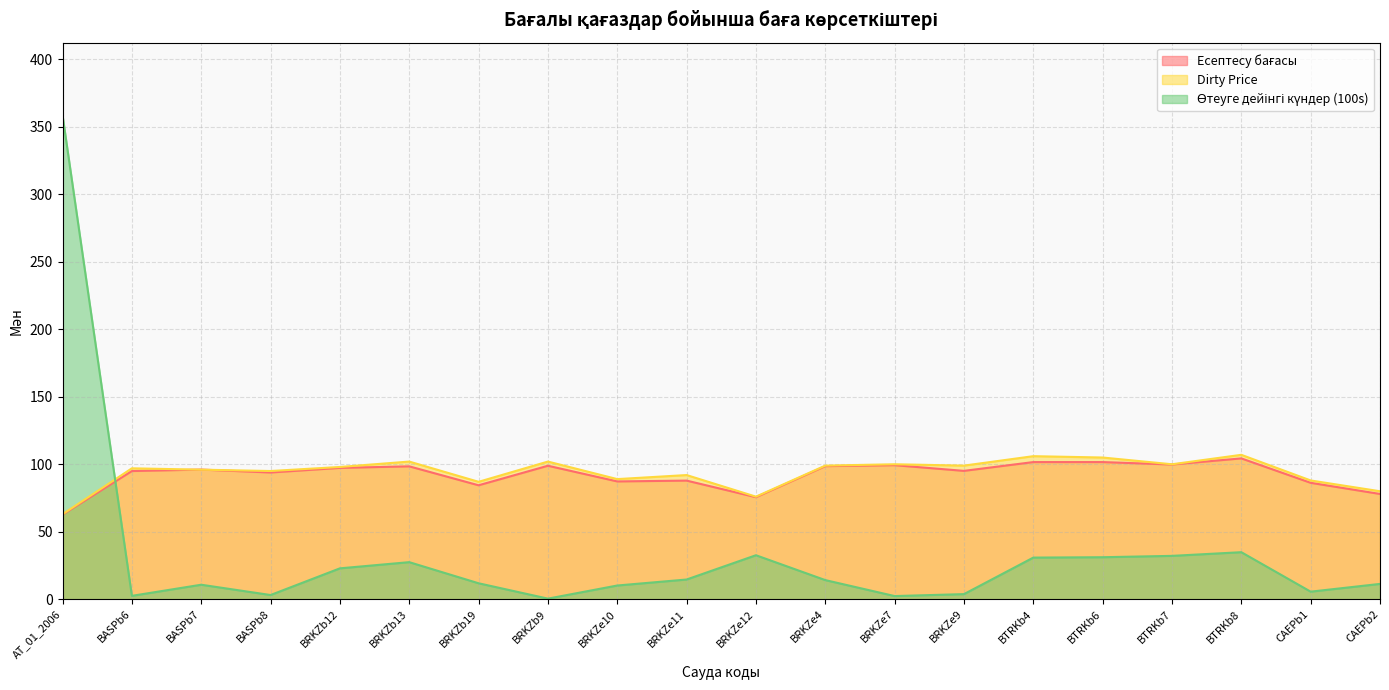

What is the sum of all Dirty Price values?

1881.0